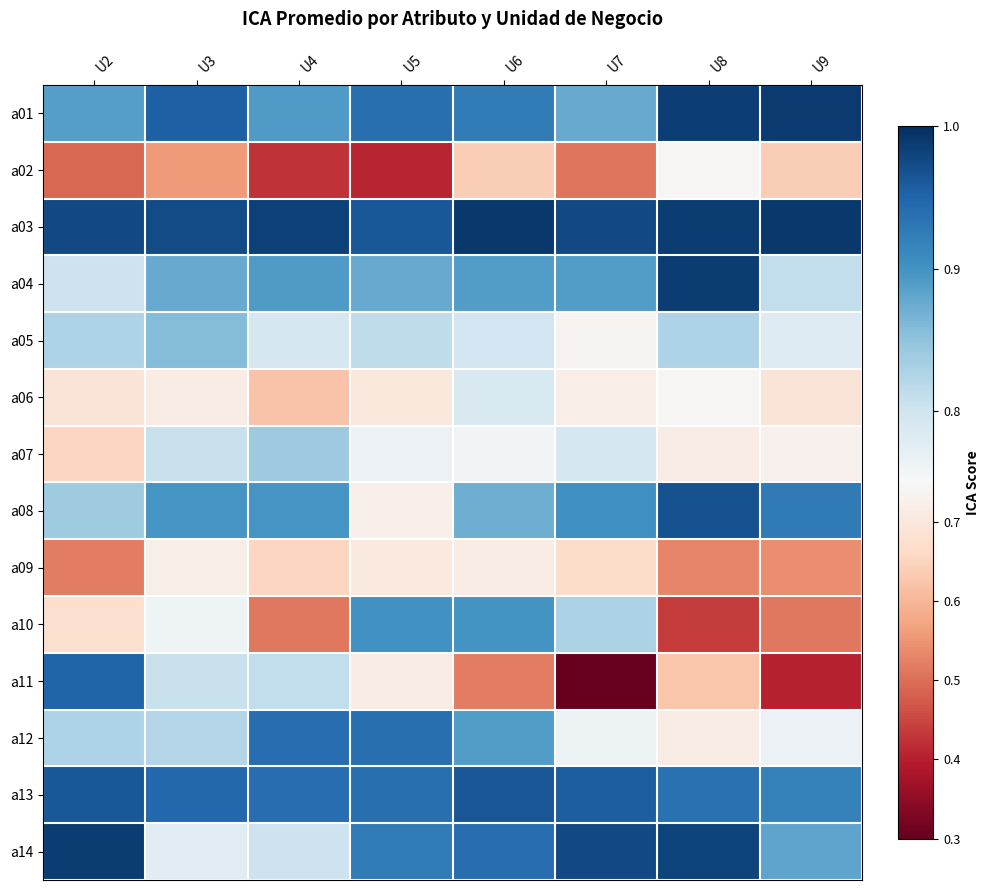

Which has a higher value, U3 or U6?

U3